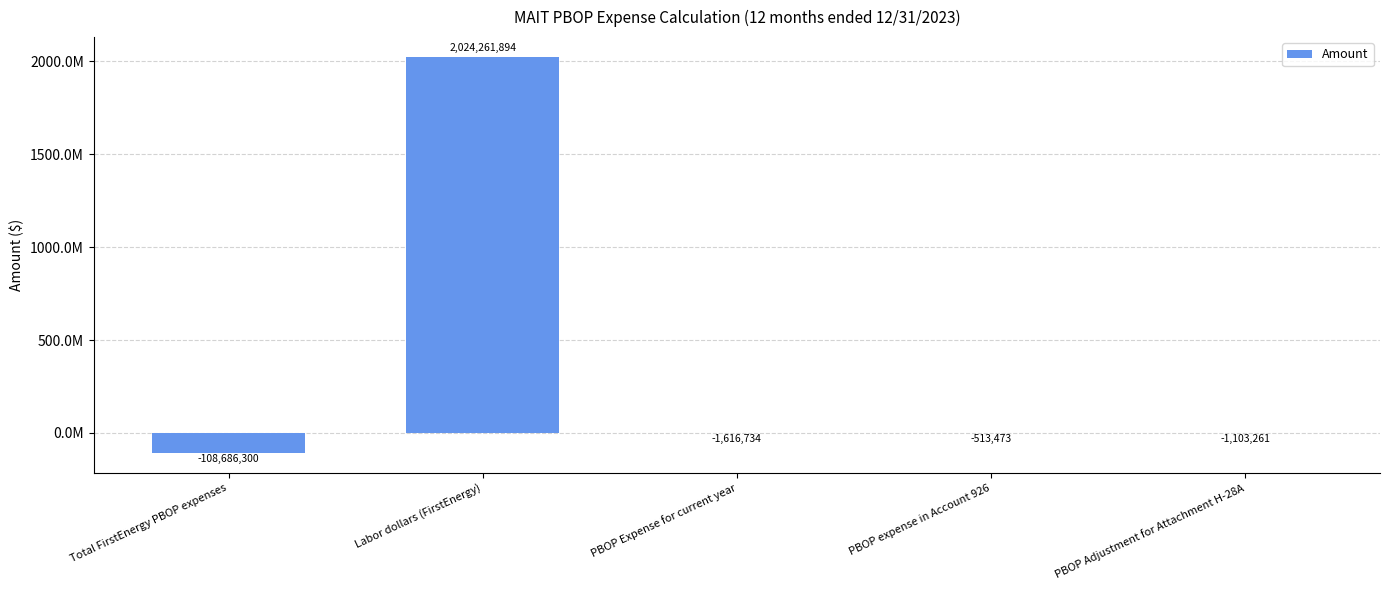

Are the bars horizontal?

No